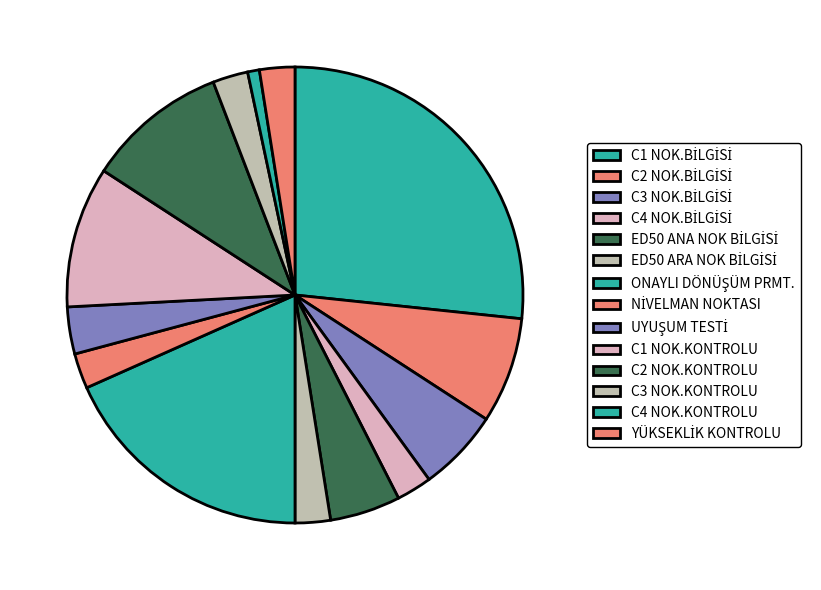

What is the ratio of the value at NİVELMAN NOKTASI to the value at YÜKSEKLİK KONTROLU?

1.0